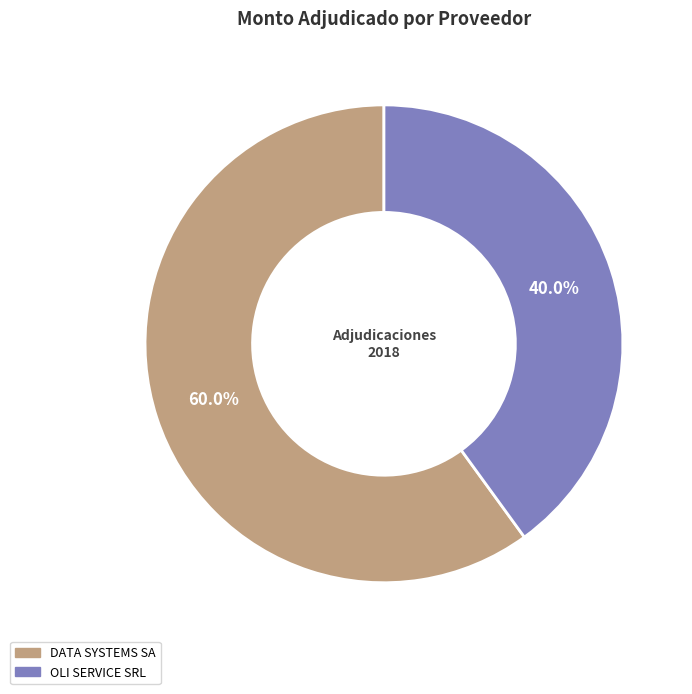

To the nearest percent, what portion does DATA SYSTEMS SA represent?

60%